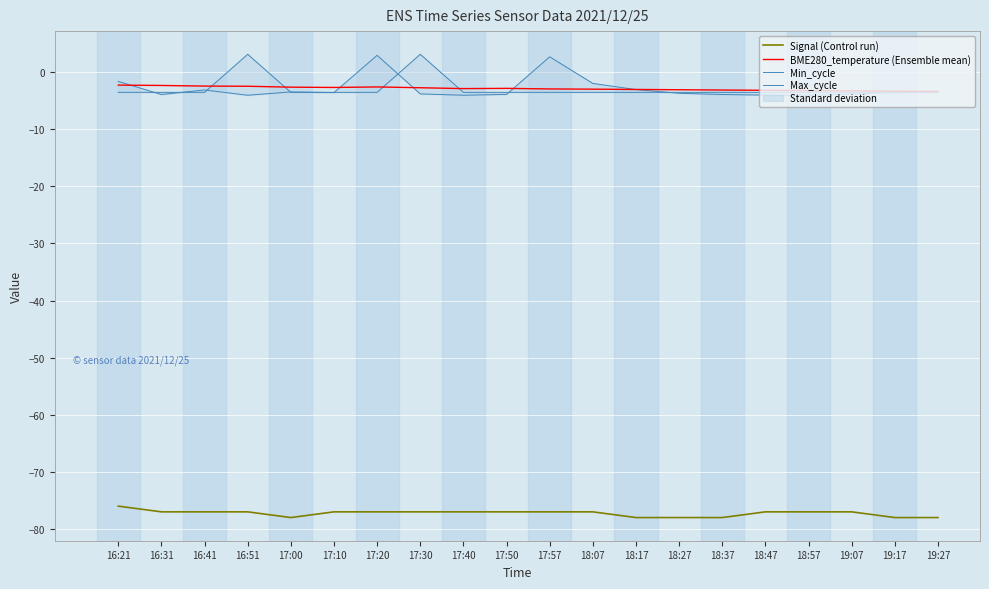

Which series changed the most between 17:10 and 19:07?

BME280_temperature (Ensemble mean)